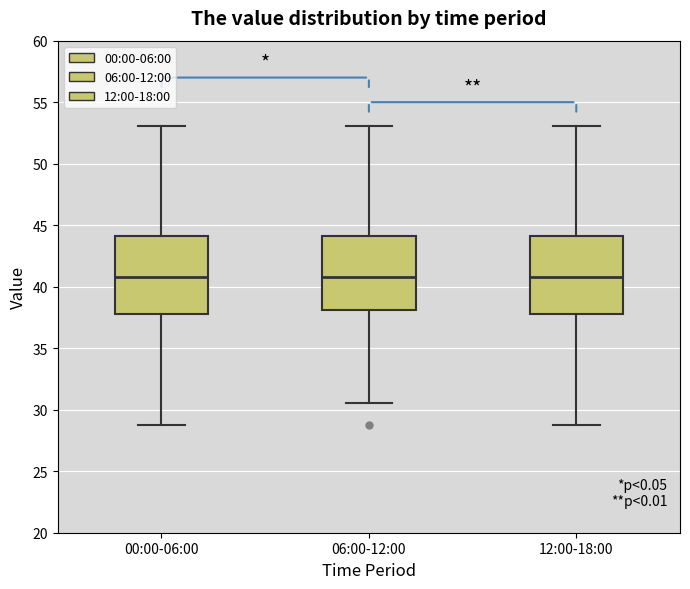

Reading left to right, transcribe this box plot: for each box, give where its median line is, the range the box spans, and where its two whiskers end, as read against the y-axis. The values are not printed on the chart, so give them approximately, as read against the axis.

00:00-06:00: median 41.0, box 38.0 to 44.0, whiskers 29.0 to 53.0
06:00-12:00: median 41.0, box 38.0 to 44.0, whiskers 30.5 to 53.0
12:00-18:00: median 41.0, box 38.0 to 44.0, whiskers 29.0 to 53.0